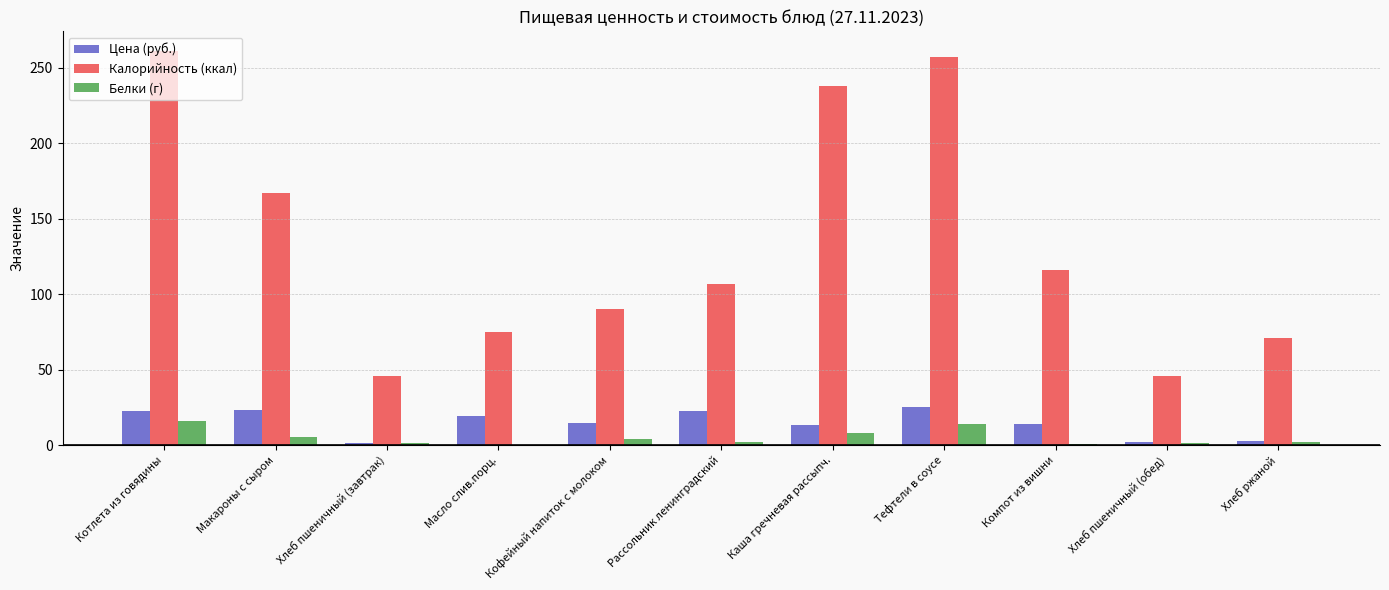

The value of Калорийность (ккал) at Масло слив.порц. is 75.0. True or false?

True